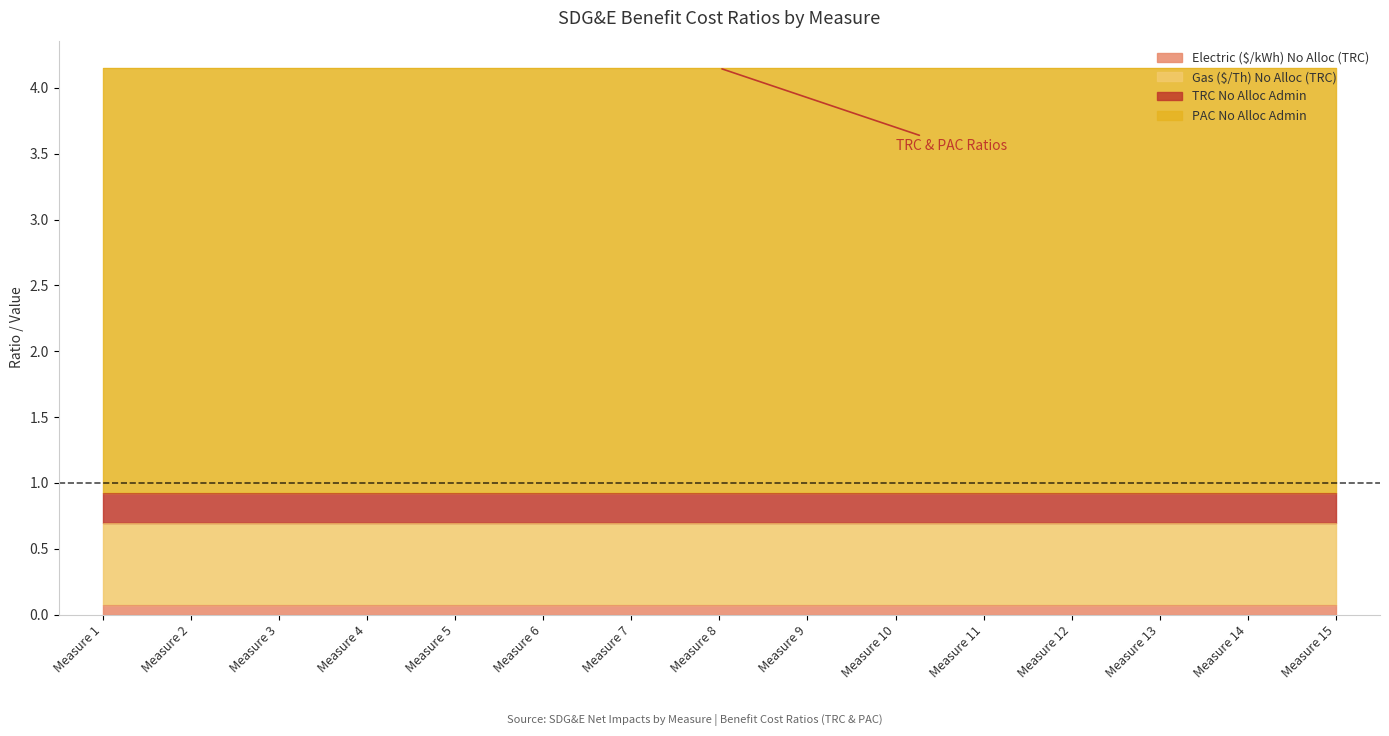

Reading left to right, transcribe all the data shown in this chart.

Electric ($/kWh) No Alloc (TRC): 0.1	0.1	0.1	0.1	0.1	0.1	0.1	0.1	0.1	0.1	0.1	0.1	0.1	0.1	0.1
Gas ($/Th) No Alloc (TRC): 0.6	0.6	0.6	0.6	0.6	0.6	0.6	0.6	0.6	0.6	0.6	0.6	0.6	0.6	0.6
TRC No Alloc Admin: 0.2	0.2	0.2	0.2	0.2	0.2	0.2	0.2	0.2	0.2	0.2	0.2	0.2	0.2	0.2
PAC No Alloc Admin: 3.2	3.2	3.2	3.2	3.2	3.2	3.2	3.2	3.2	3.2	3.2	3.2	3.2	3.2	3.2